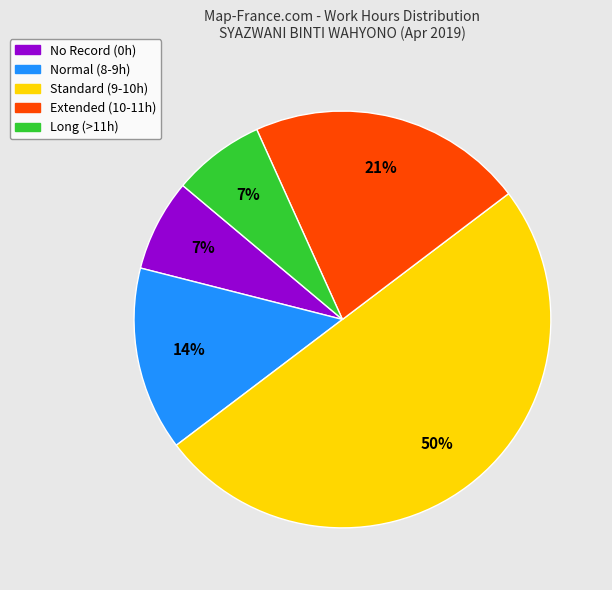

Approximately how many times larger is the value at Extended (10-11h) compared to Long (>11h)?

3.0